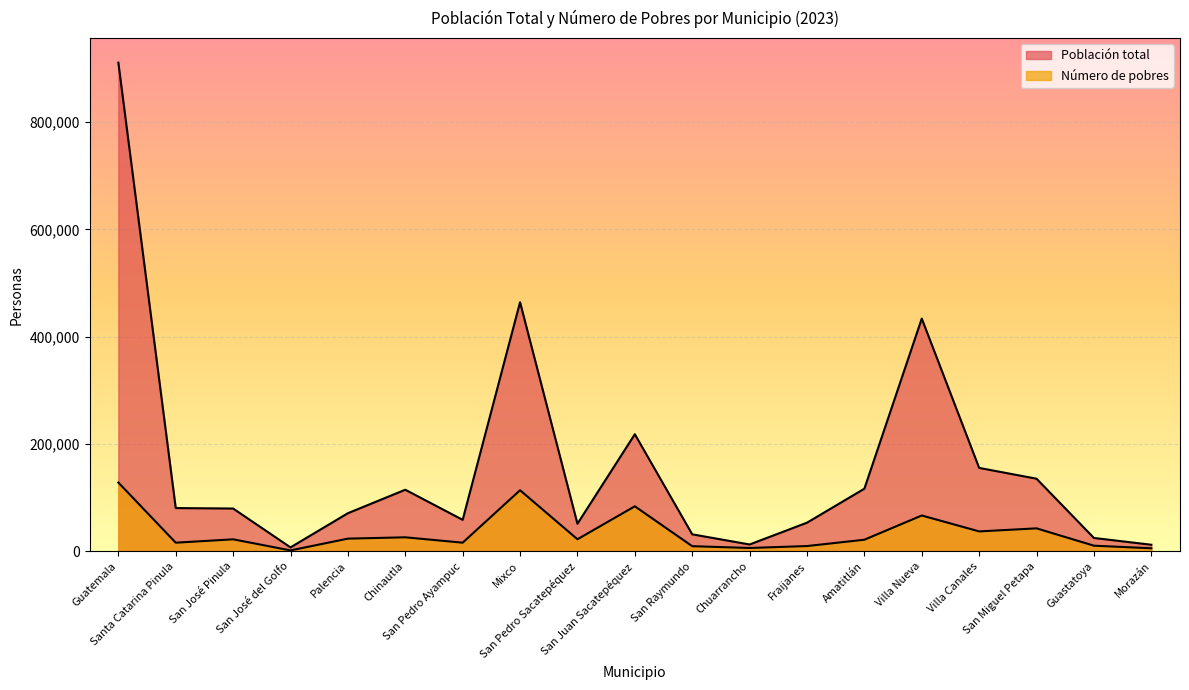

What is the label of the 15th point from the left?

Villa Nueva